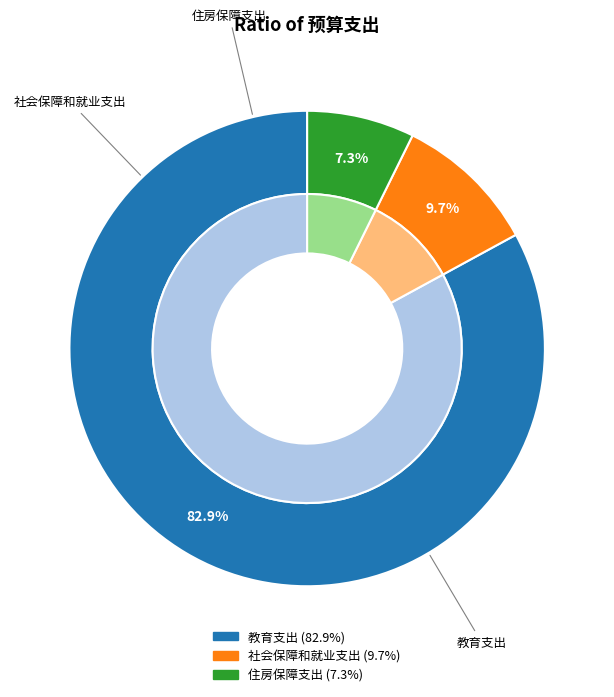

What percentage do 住房保障支出 and 教育支出 together represent?

90.3%